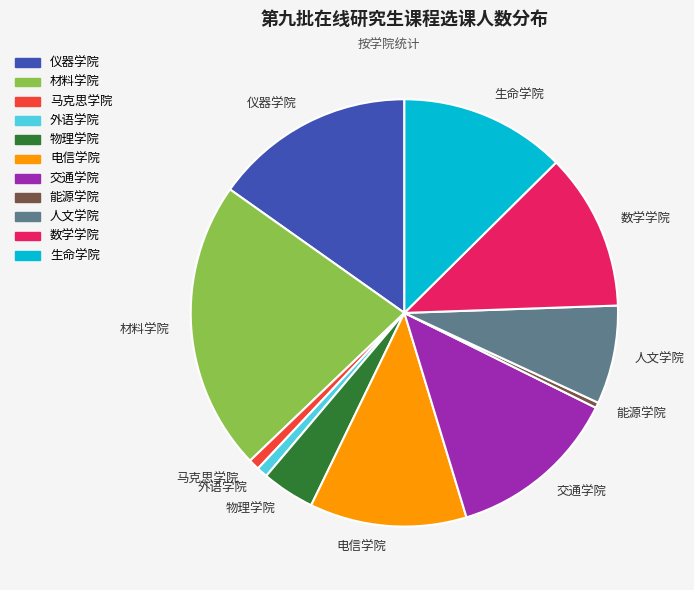

Which category has the biggest portion of the pie?

材料学院